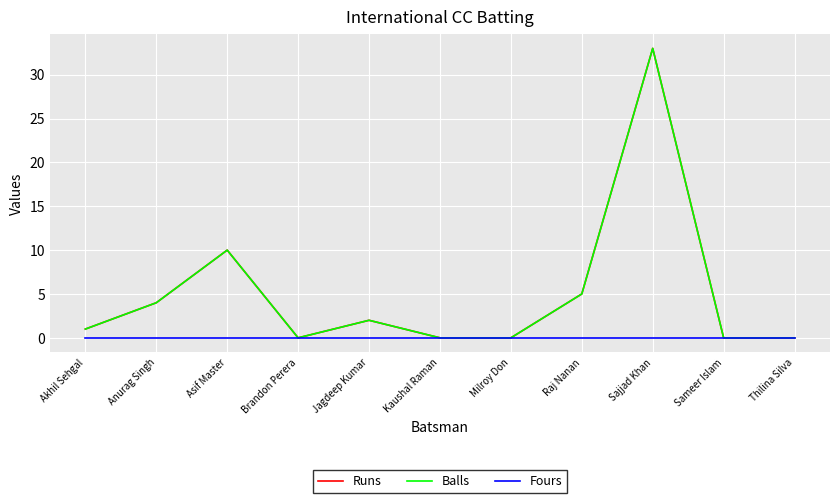

What is the average value of the Runs series?

5